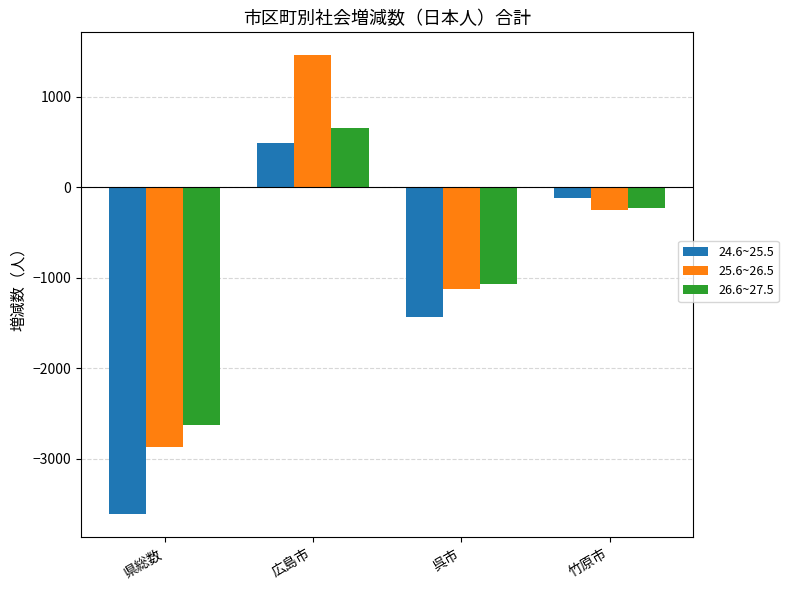

Reading left to right, extract all data points from this chart.

24.6~25.5: -3617	492	-1432	-120
25.6~26.5: -2871	1458	-1125	-257
26.6~27.5: -2624	656	-1069	-235